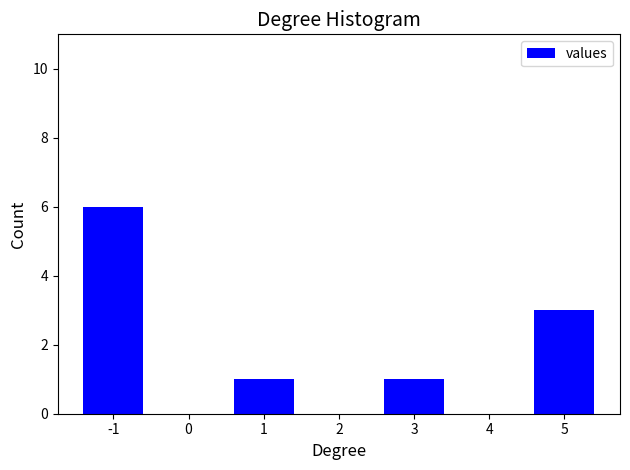

Reading left to right, transcribe all the data shown in this chart.

-1=6	0=0	1=1	2=0	3=1	4=0	5=3